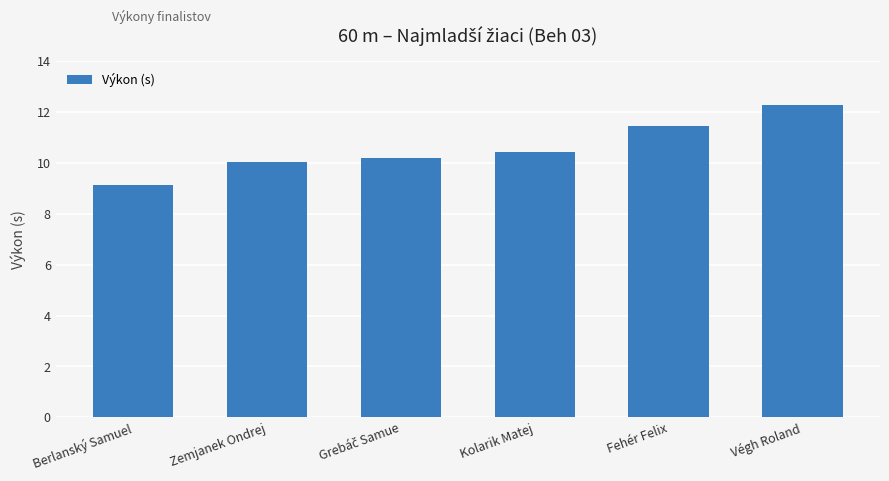

What is the change in value from Berlanský Samuel to Fehér Felix?

+2.3